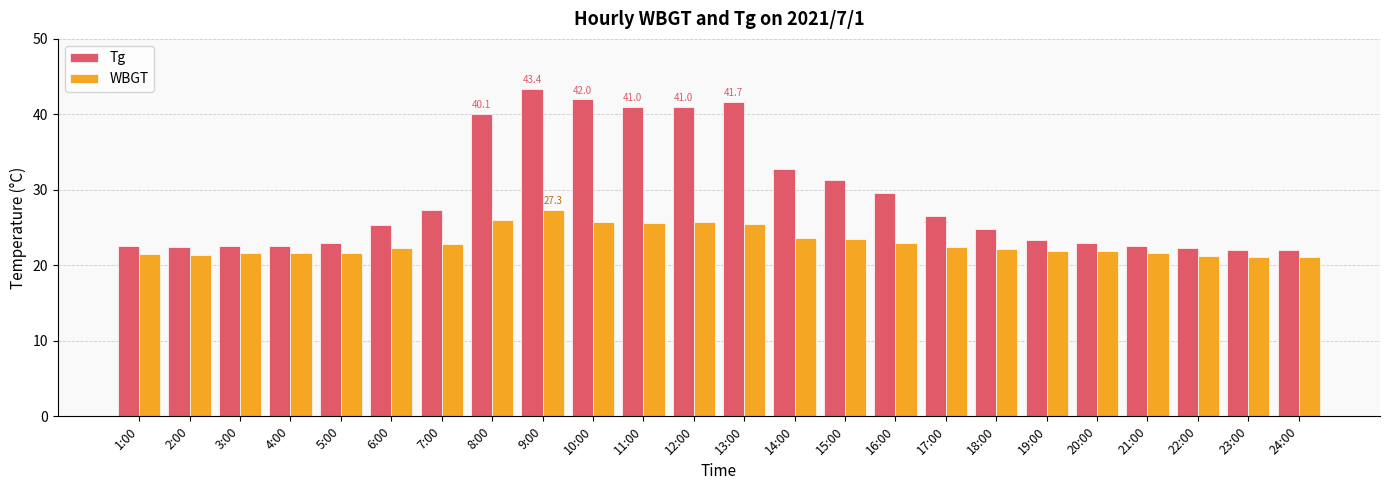

Which category has the highest value in the Tg series?

9:00